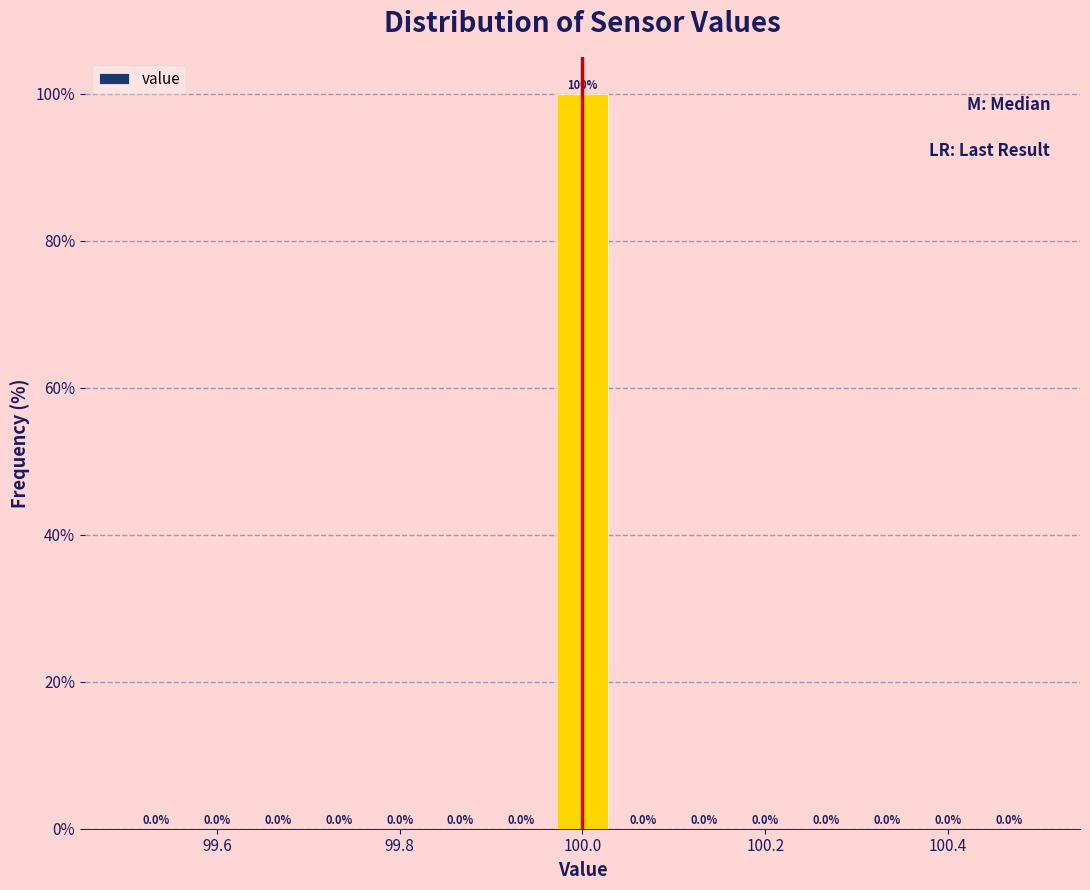

Around what value on the x-axis is the tallest bar? Give the approximate position of its centre, as read against the axis.

100.00